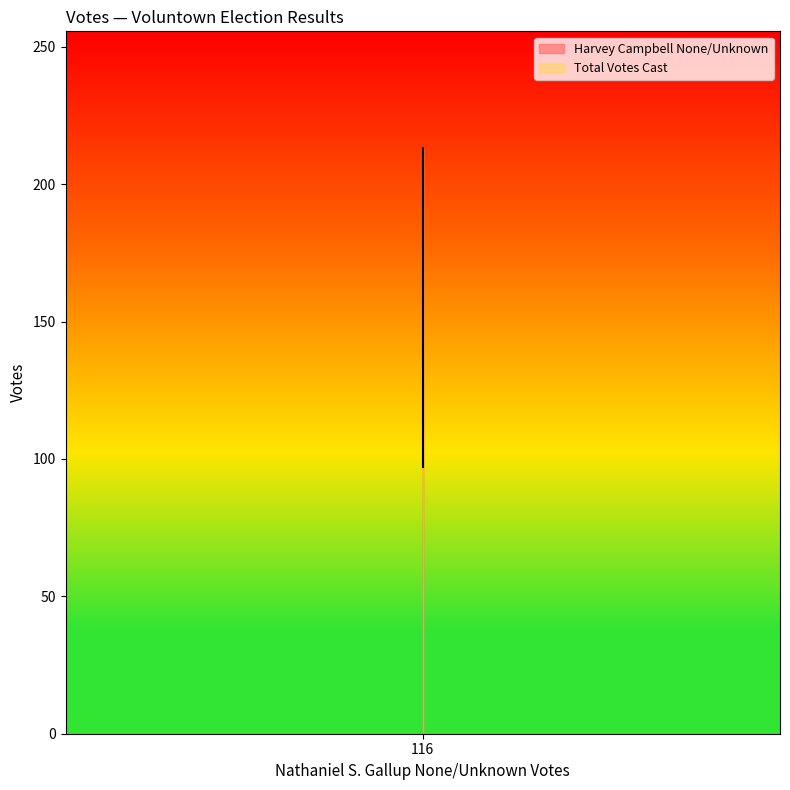

What is the difference between the highest and lowest values at Voluntown?

116